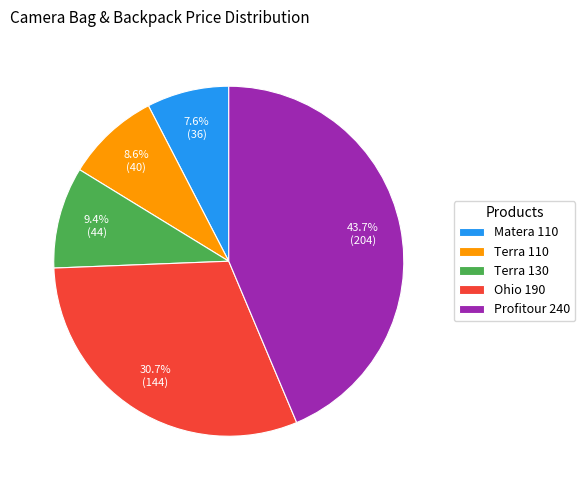

How many segments does this pie chart have?

5